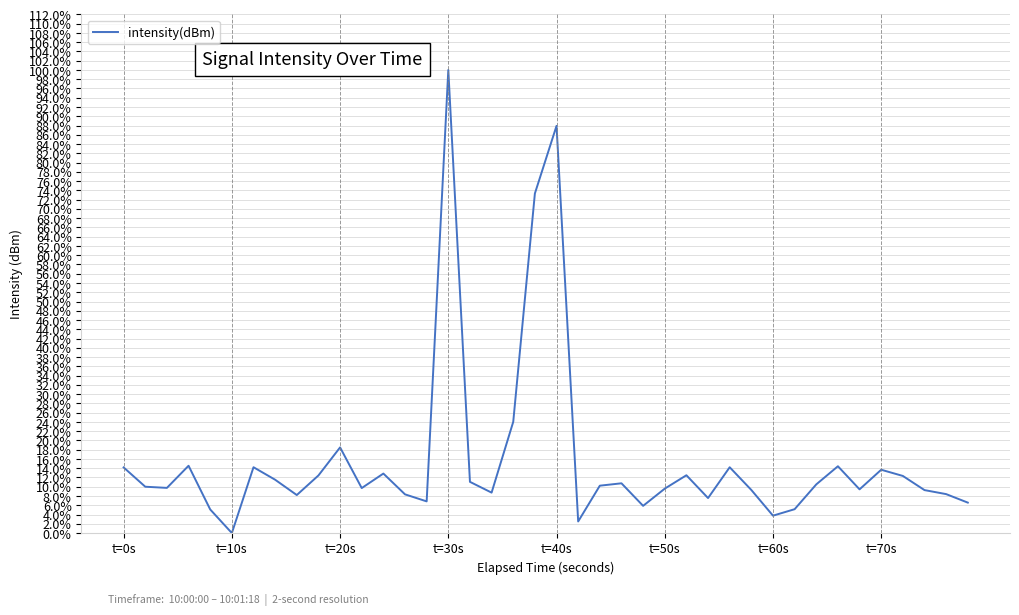

Does the chart display data point markers on the line(s)?

No